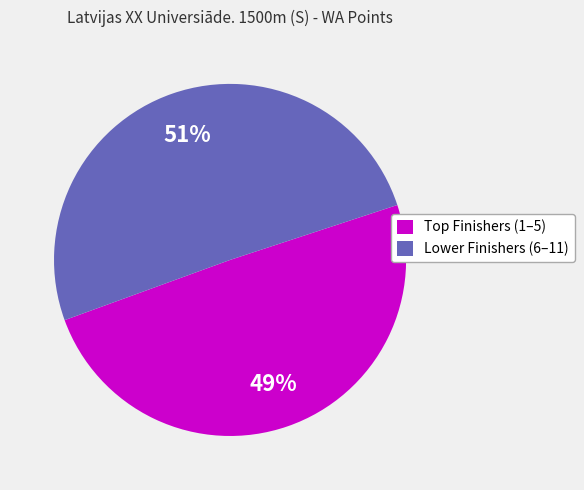

To the nearest percent, what portion does Lower Finishers (6–11) represent?

51%